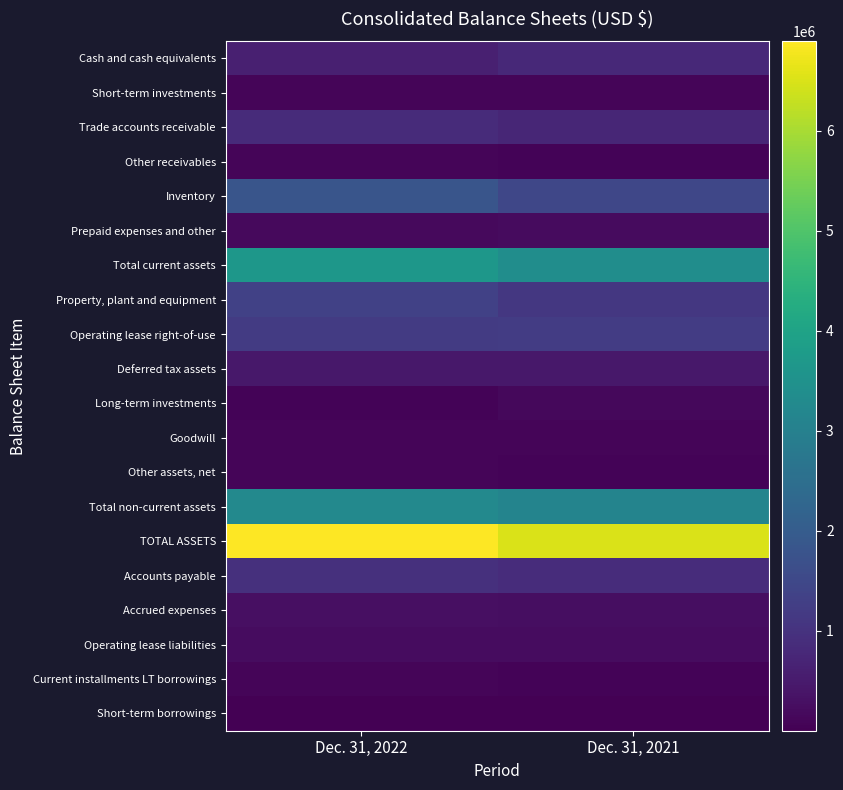

At which category does the chart reach its peak across all series?

Dec. 31, 2022